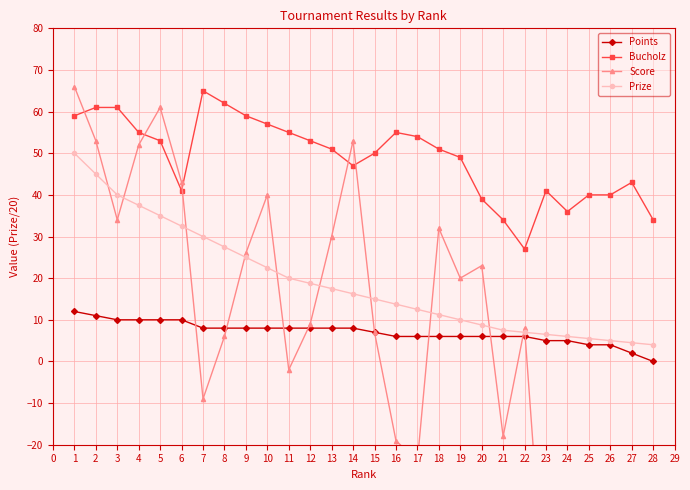

What is the difference between the second highest and minimum values in the Score series?

210.0